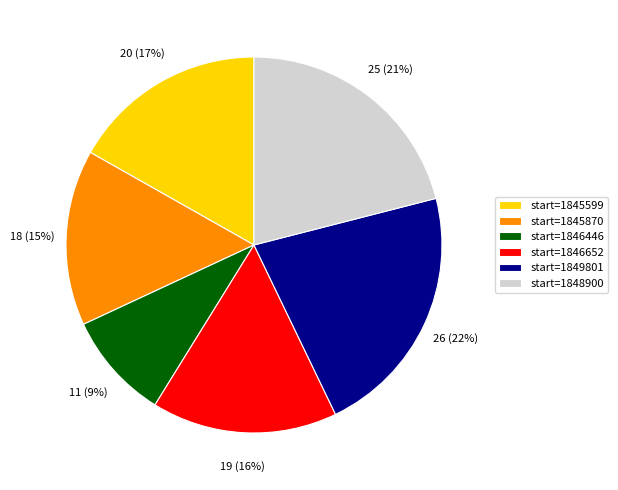

To the nearest percent, what is the average slice percentage?

17%